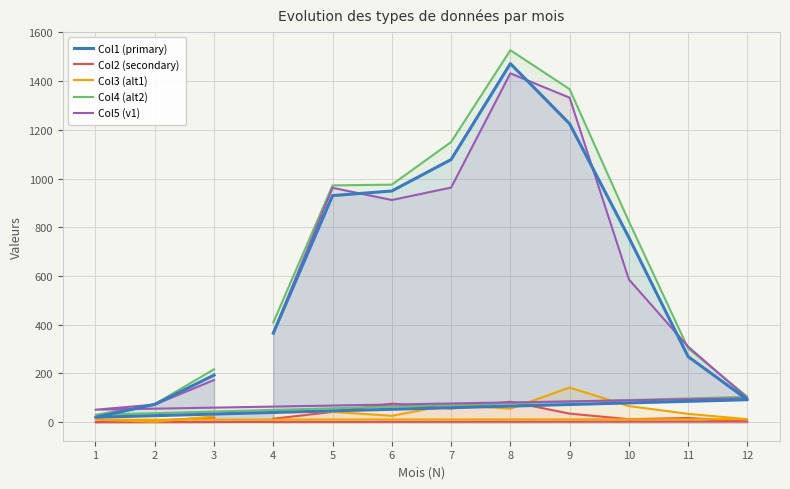

How many lines are shown in the chart?

5